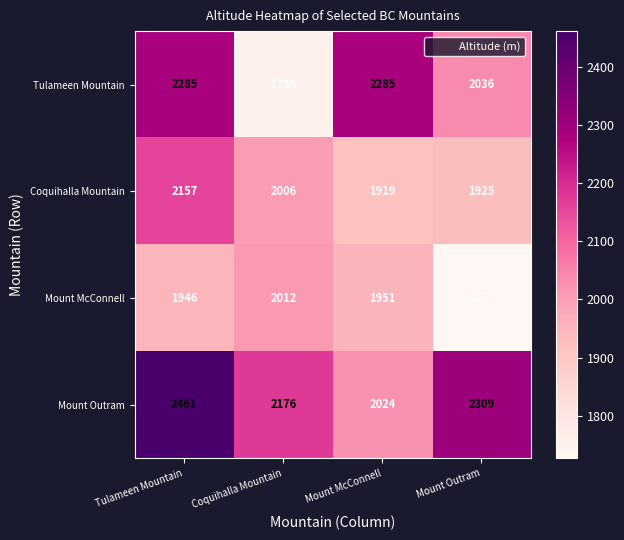

What is the total value across all series at Tulameen Mountain?

8849